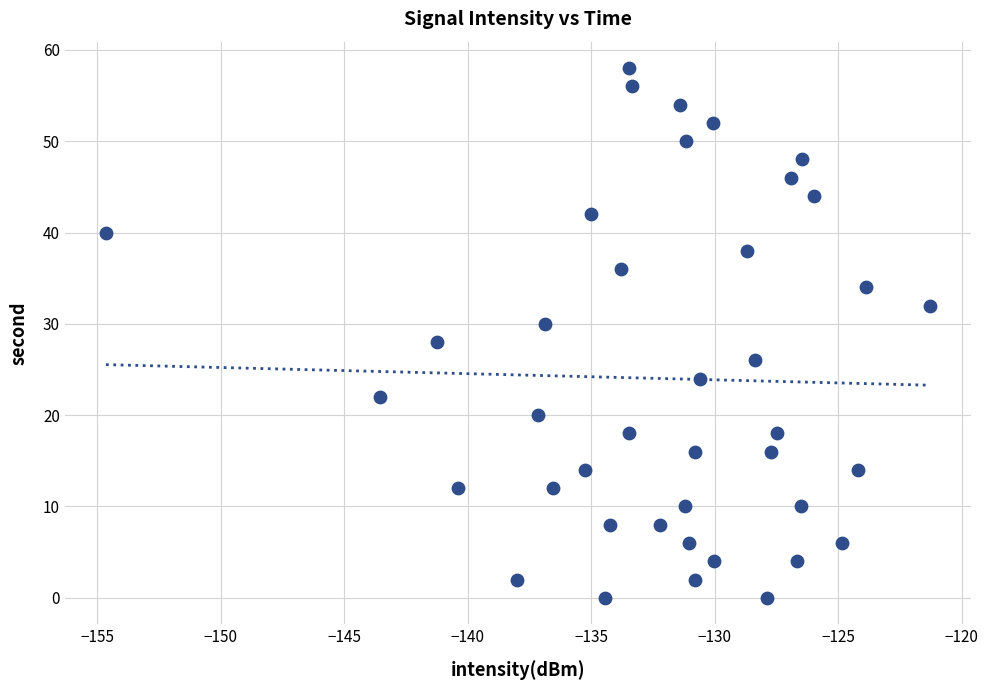

What is the range of Y values (max minus min)?

58